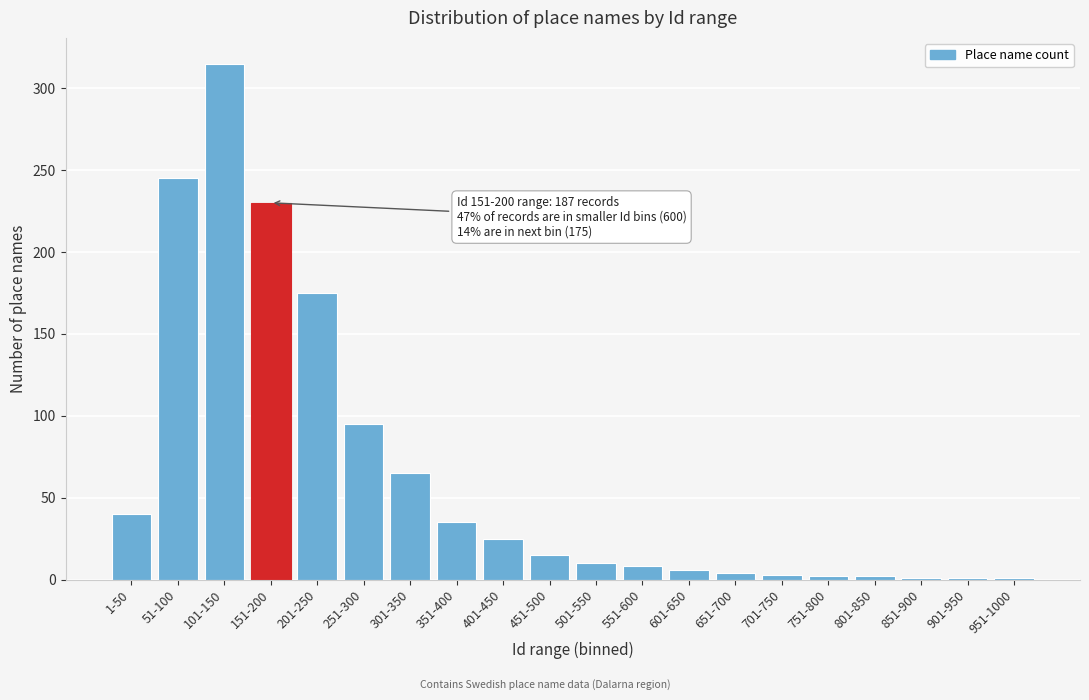

What position from the right is 351-400?

13